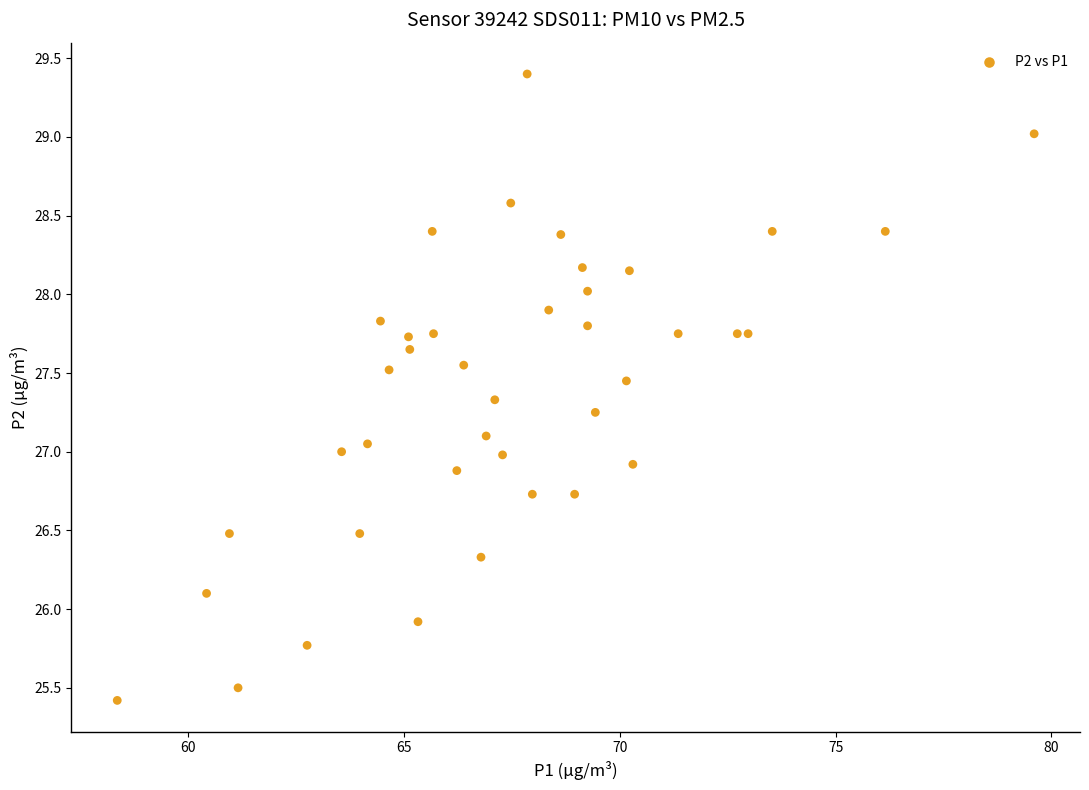

What is the range of Y values (max minus min)?

4.0